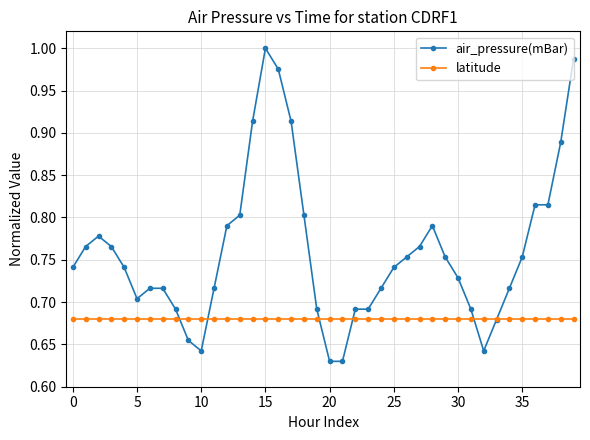

List the series in order of their overall mean, lowest first.

latitude, air_pressure(mBar)